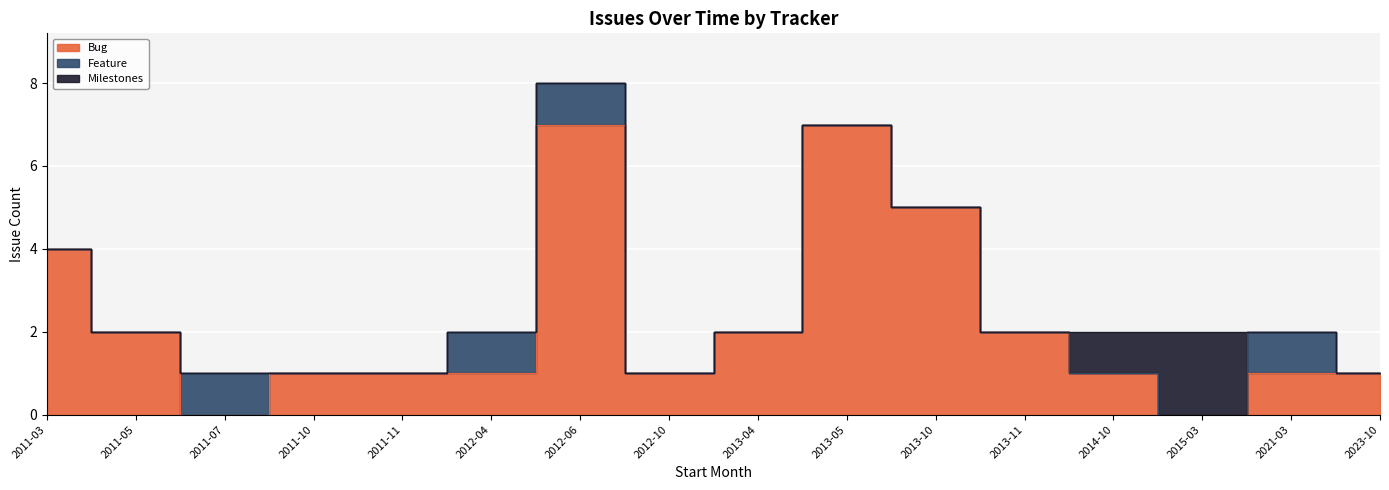

Which series changed the most between 2011-03 and 2021-03?

Bug